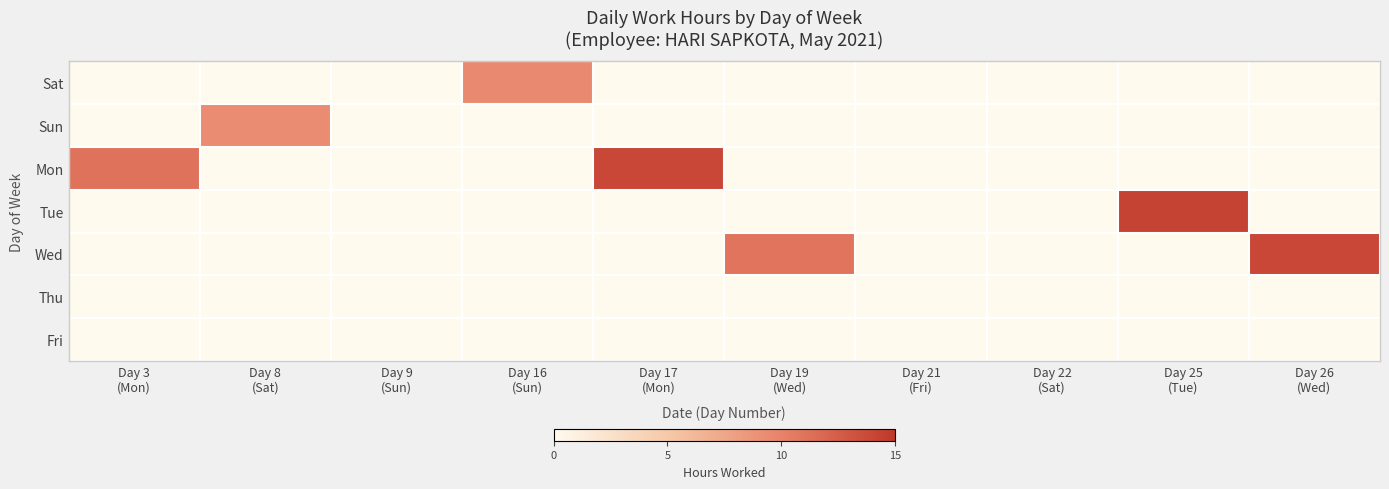

Reading left to right, what are all the values shown in this chart?

Sat: Day 3
(Mon)=0.0	Day 8
(Sat)=0.0	Day 9
(Sun)=0.0	Day 16
(Sun)=9.5	Day 17
(Mon)=0.0	Day 19
(Wed)=0.0	Day 21
(Fri)=0.0	Day 22
(Sat)=0.0	Day 25
(Tue)=0.0	Day 26
(Wed)=0.0
Sun: Day 3
(Mon)=0.0	Day 8
(Sat)=9.3	Day 9
(Sun)=0.0	Day 16
(Sun)=0.0	Day 17
(Mon)=0.0	Day 19
(Wed)=0.0	Day 21
(Fri)=0.0	Day 22
(Sat)=0.0	Day 25
(Tue)=0.0	Day 26
(Wed)=0.0
Mon: Day 3
(Mon)=11.1	Day 8
(Sat)=0.0	Day 9
(Sun)=0.0	Day 16
(Sun)=0.0	Day 17
(Mon)=14.0	Day 19
(Wed)=0.0	Day 21
(Fri)=0.0	Day 22
(Sat)=0.0	Day 25
(Tue)=0.0	Day 26
(Wed)=0.0
Tue: Day 3
(Mon)=0.0	Day 8
(Sat)=0.0	Day 9
(Sun)=0.0	Day 16
(Sun)=0.0	Day 17
(Mon)=0.0	Day 19
(Wed)=0.0	Day 21
(Fri)=0.0	Day 22
(Sat)=0.0	Day 25
(Tue)=14.2	Day 26
(Wed)=0.0
Wed: Day 3
(Mon)=0.0	Day 8
(Sat)=0.0	Day 9
(Sun)=0.0	Day 16
(Sun)=0.0	Day 17
(Mon)=0.0	Day 19
(Wed)=11.0	Day 21
(Fri)=0.0	Day 22
(Sat)=0.0	Day 25
(Tue)=0.0	Day 26
(Wed)=14.0
Thu: Day 3
(Mon)=0.0	Day 8
(Sat)=0.0	Day 9
(Sun)=0.0	Day 16
(Sun)=0.0	Day 17
(Mon)=0.0	Day 19
(Wed)=0.0	Day 21
(Fri)=0.0	Day 22
(Sat)=0.0	Day 25
(Tue)=0.0	Day 26
(Wed)=0.0
Fri: Day 3
(Mon)=0.0	Day 8
(Sat)=0.0	Day 9
(Sun)=0.0	Day 16
(Sun)=0.0	Day 17
(Mon)=0.0	Day 19
(Wed)=0.0	Day 21
(Fri)=0.0	Day 22
(Sat)=0.0	Day 25
(Tue)=0.0	Day 26
(Wed)=0.0